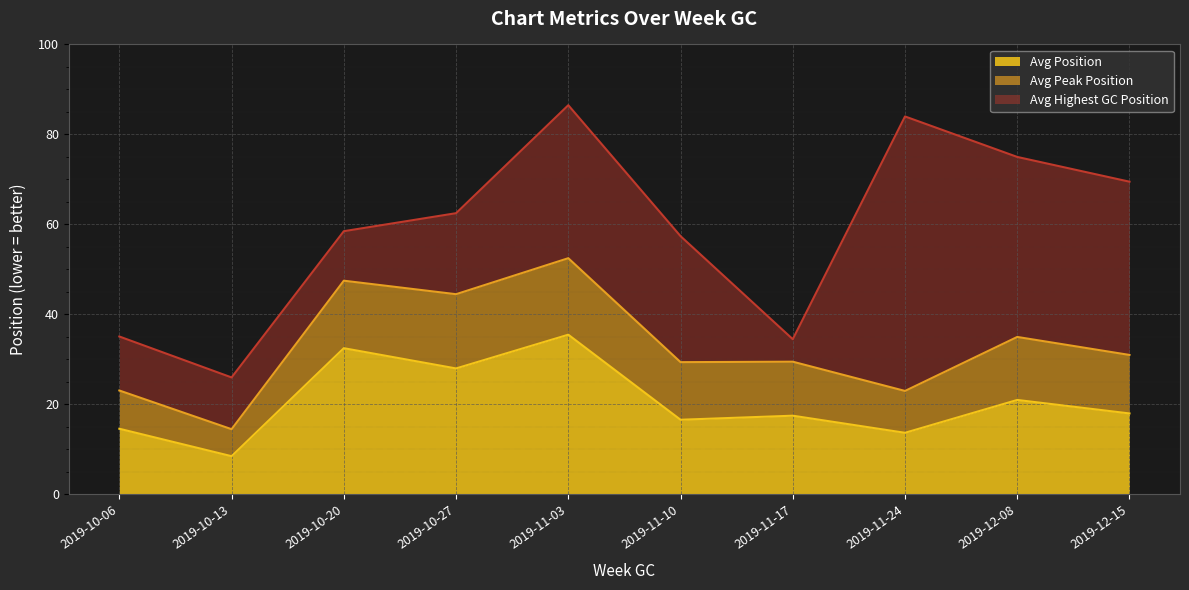

What is the approximate value of Avg Peak Position at 2019-11-17?

12.0